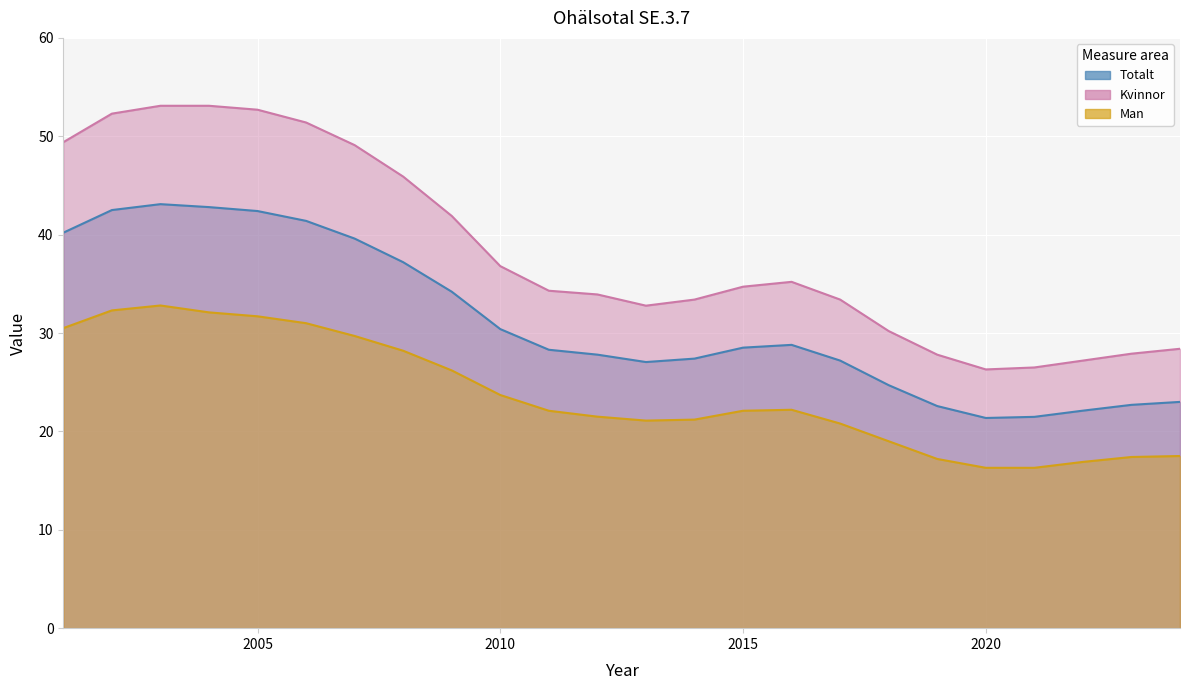

True or false: Totalt has more than 1 interior local peaks.

True